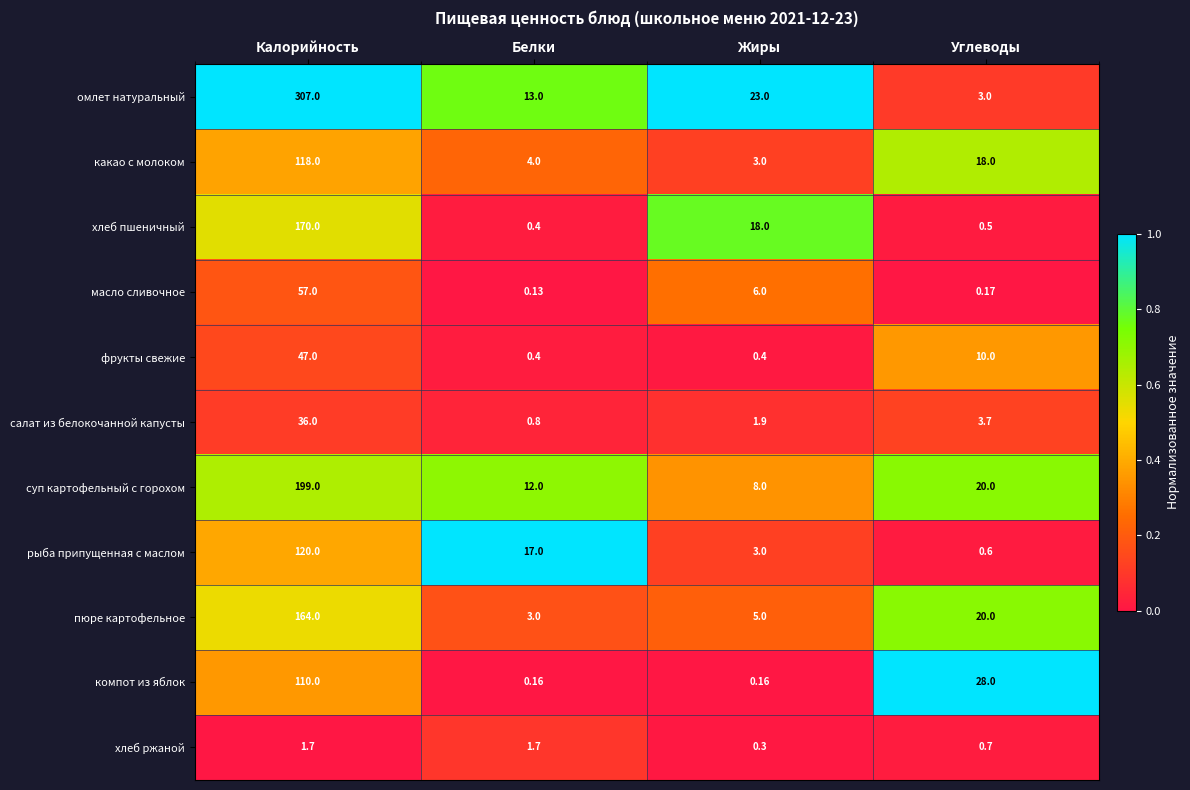

At which label is пюре картофельное closest to 83?

Углеводы